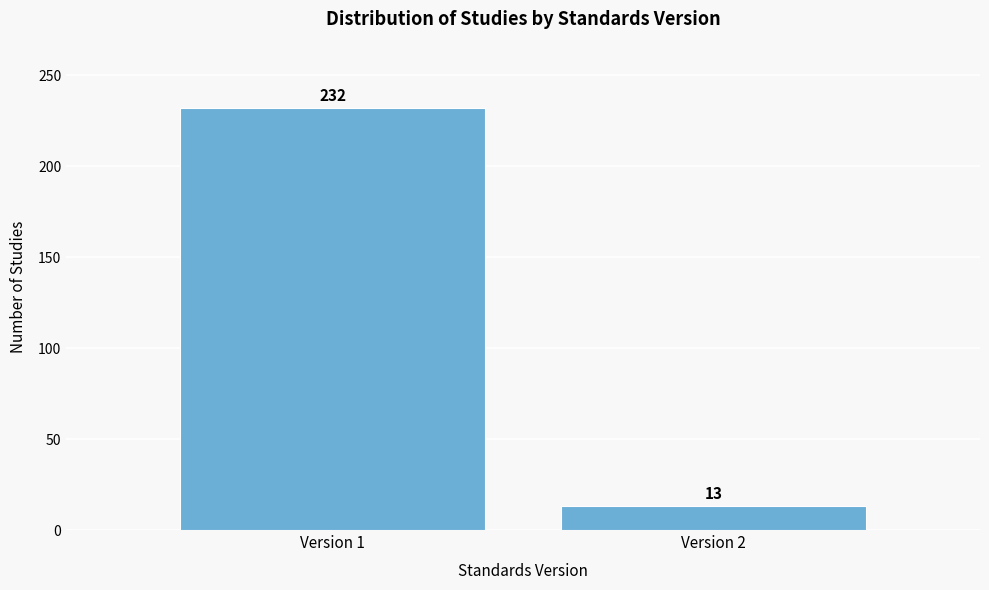

Reading left to right, transcribe all the data shown in this chart.

Version 1=232	Version 2=13